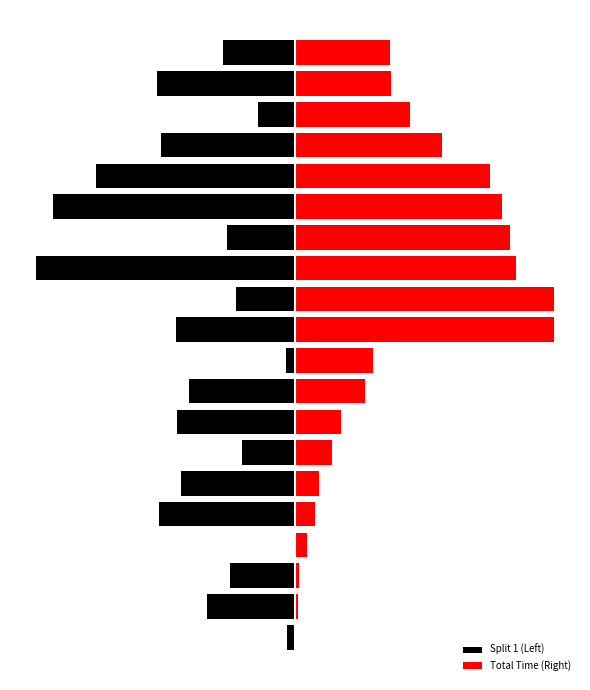

At 11, list the series in order from largest to smallest.

Total Time (Right), Split 1 (Left)